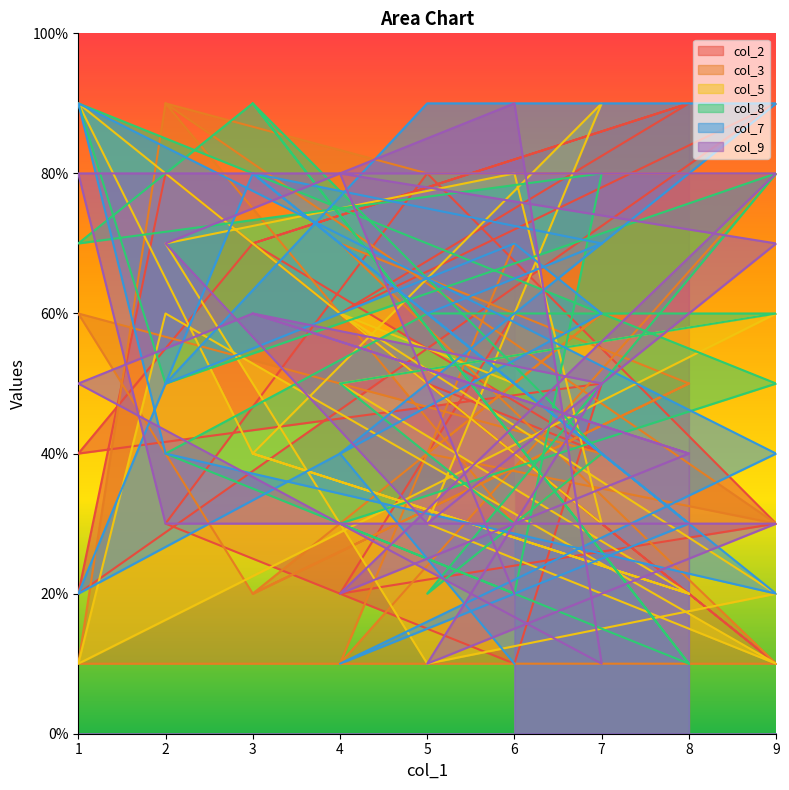

True or false: col_2 and col_9 intersect in this chart.

True